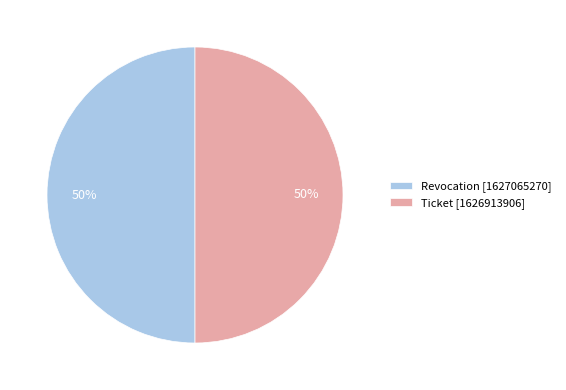

To the nearest percent, what percentage of the pie is Revocation?

50%